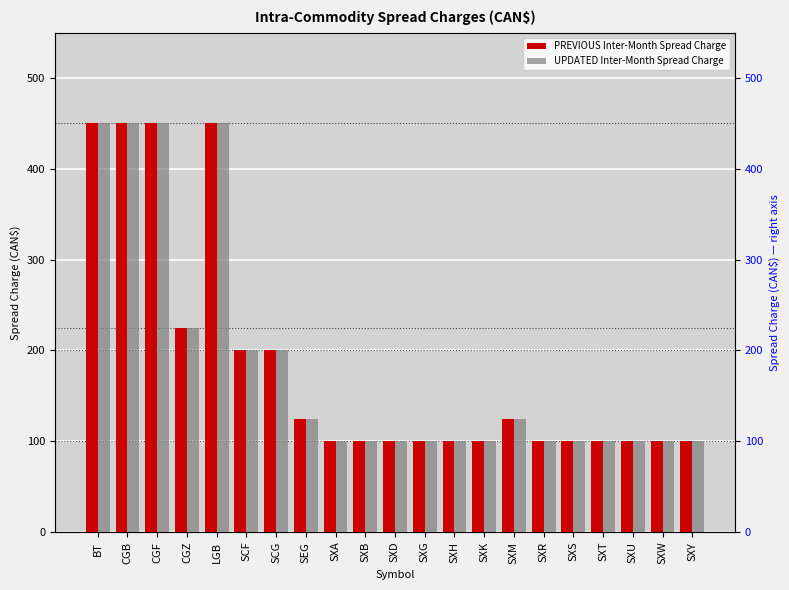

True or false: PREVIOUS Inter-Month Spread Charge has a value of 153 at SXD.

False